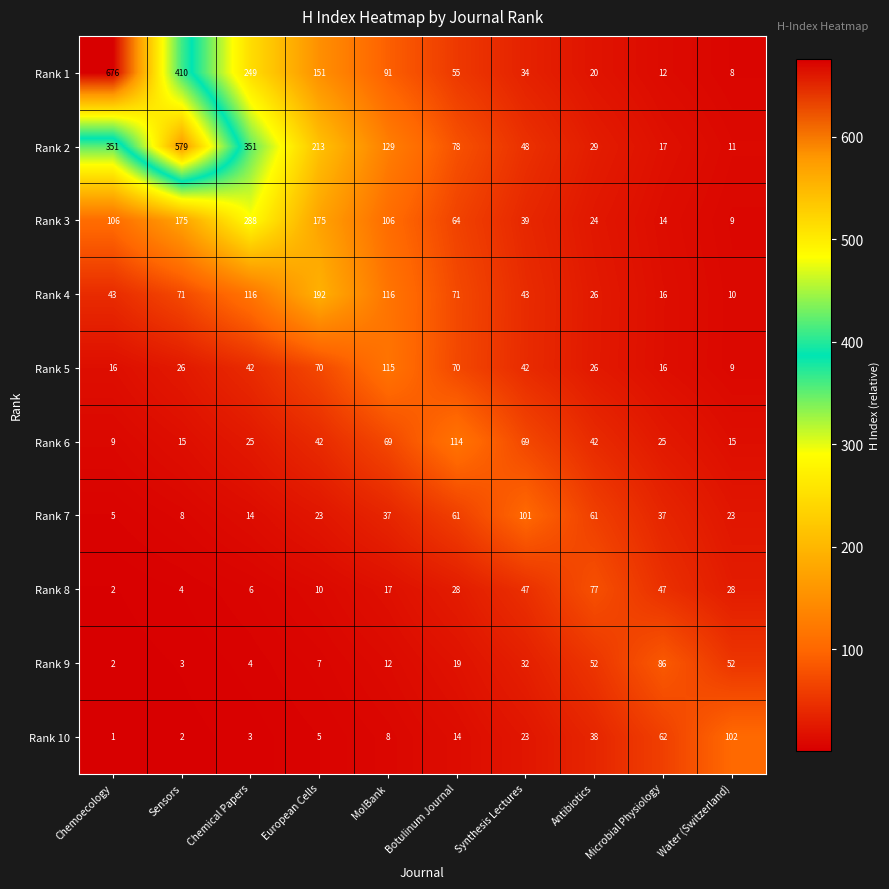

At how many categories does at least one series exceed 548?

2